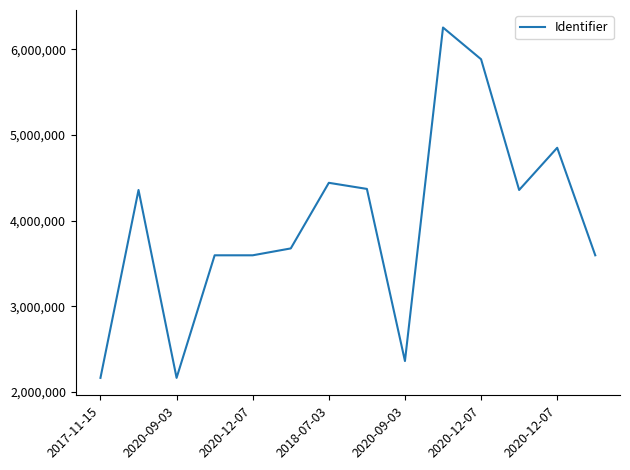

What is the difference between the maximum and minimum values?

4093019